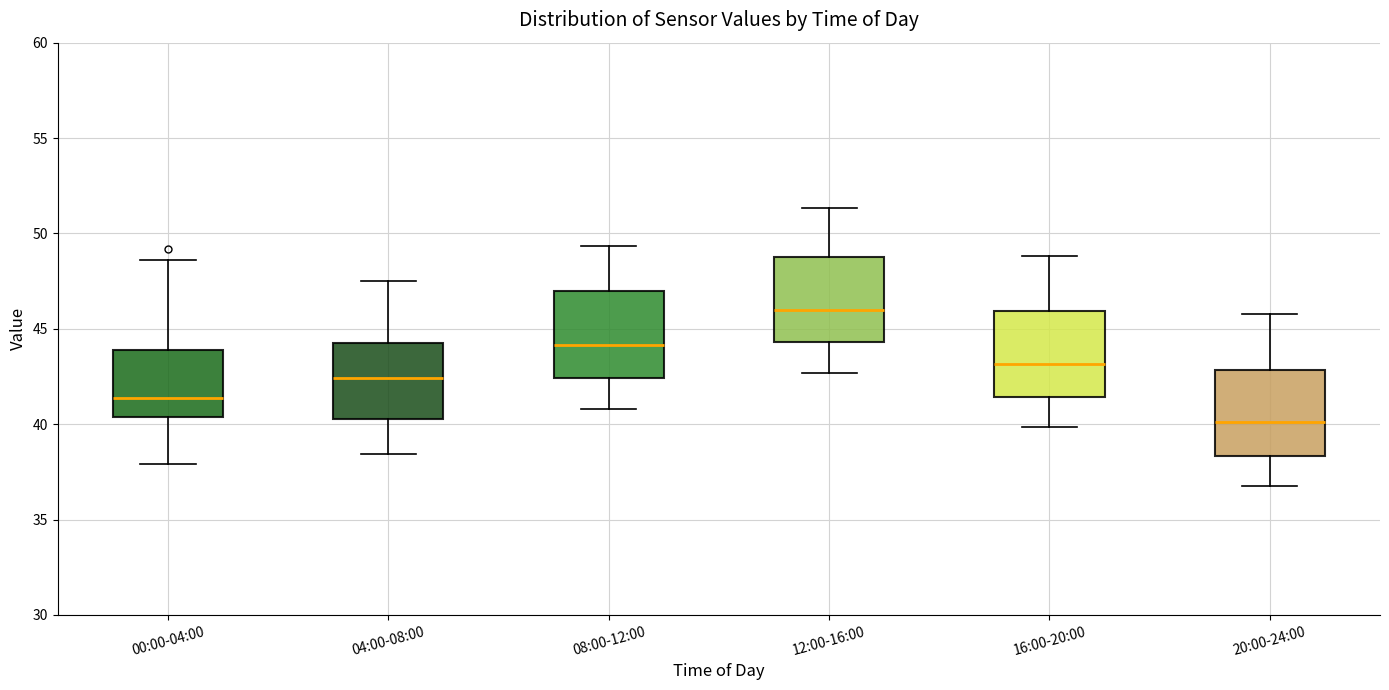

Reading left to right, transcribe this box plot: for each box, give where its median line is, the range the box spans, and where its two whiskers end, as read against the y-axis. The values are not printed on the chart, so give them approximately, as read against the axis.

00:00-04:00: median 41.5, box 40.5 to 44.0, whiskers 38.0 to 48.5
04:00-08:00: median 42.5, box 40.0 to 44.0, whiskers 38.5 to 47.5
08:00-12:00: median 44.0, box 42.5 to 47.0, whiskers 41.0 to 49.5
12:00-16:00: median 46.0, box 44.5 to 49.0, whiskers 42.5 to 51.5
16:00-20:00: median 43.0, box 41.5 to 46.0, whiskers 40.0 to 49.0
20:00-24:00: median 40.0, box 38.5 to 43.0, whiskers 37.0 to 46.0